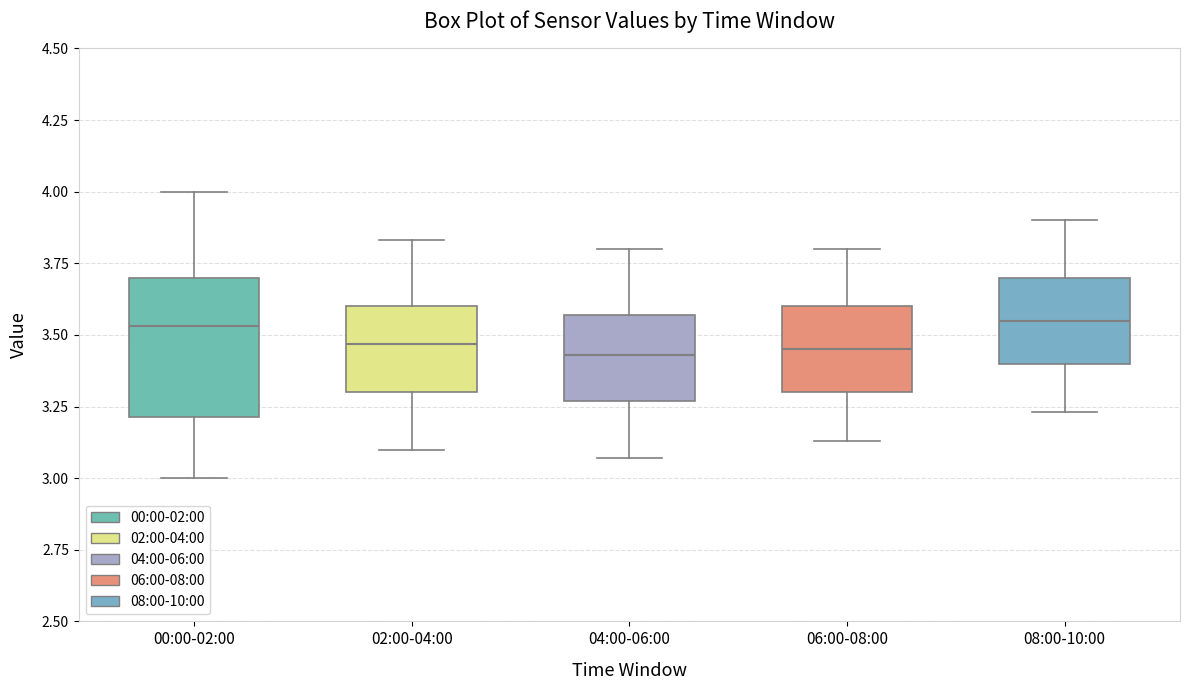

Where does the lower whisker of the box for 02:00-04:00 end on the y-axis? The values are not printed on the chart, so give them approximately, as read against the axis.

3.10